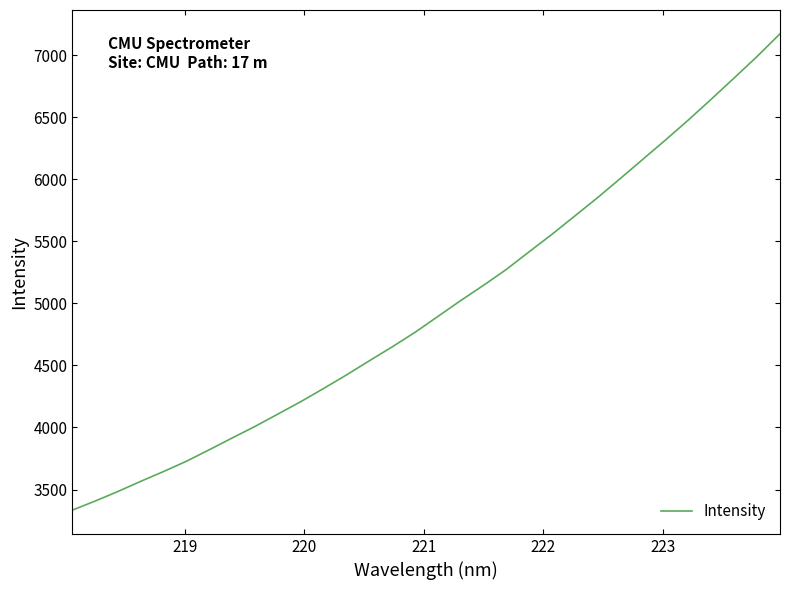

What is the maximum value shown in the chart?

7171.0